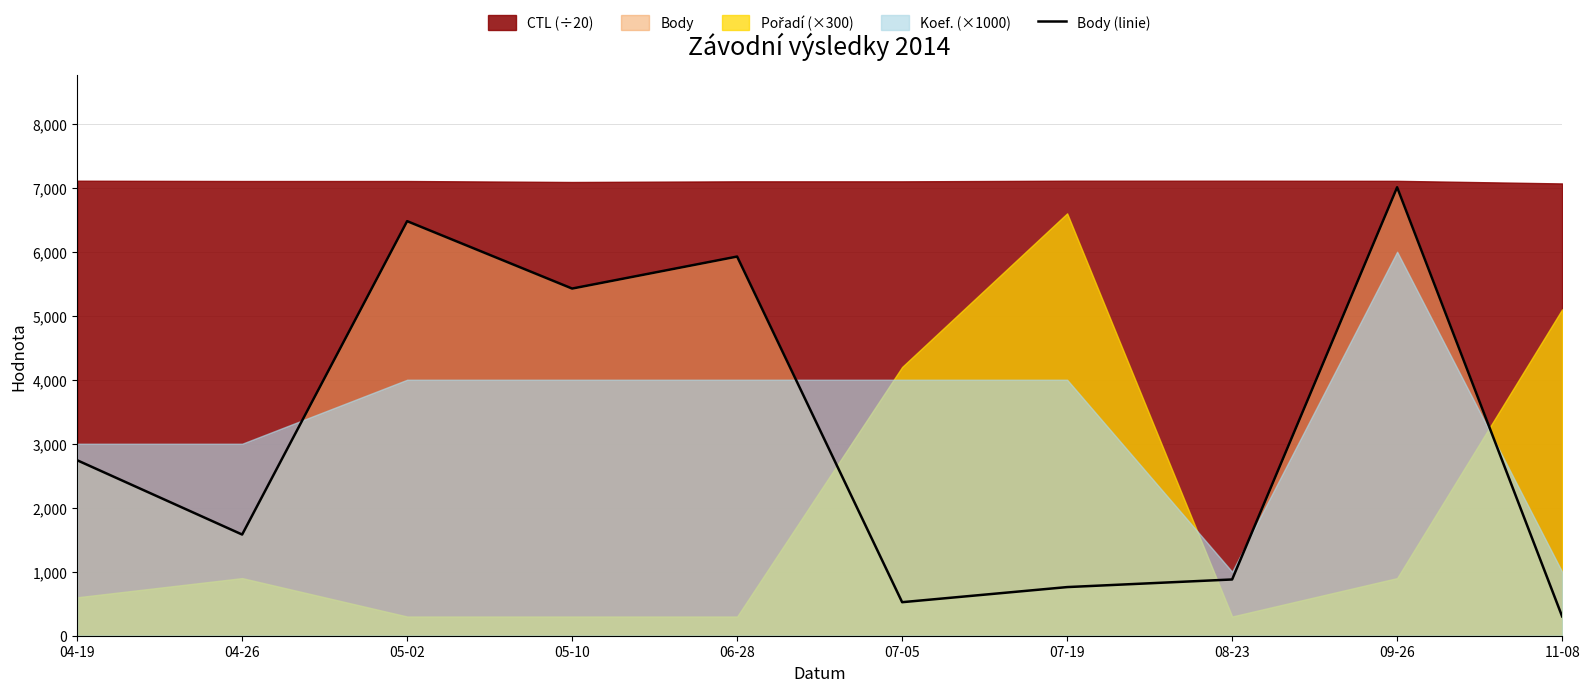

What is the change in value from 07-05 to 07-19?

+236